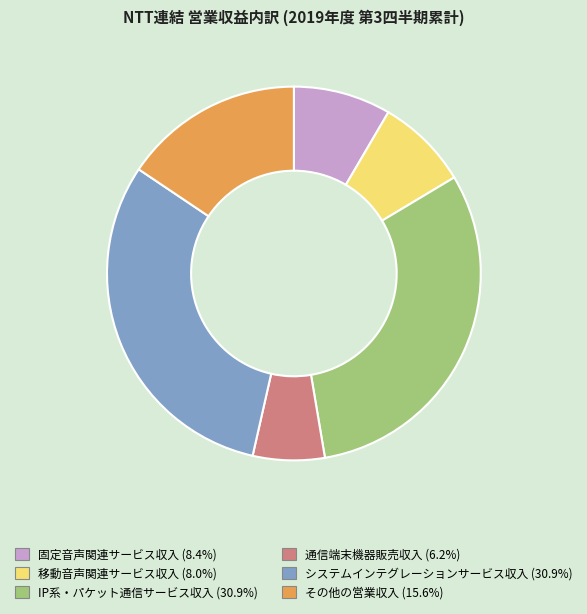

How many segments does this pie chart have?

6